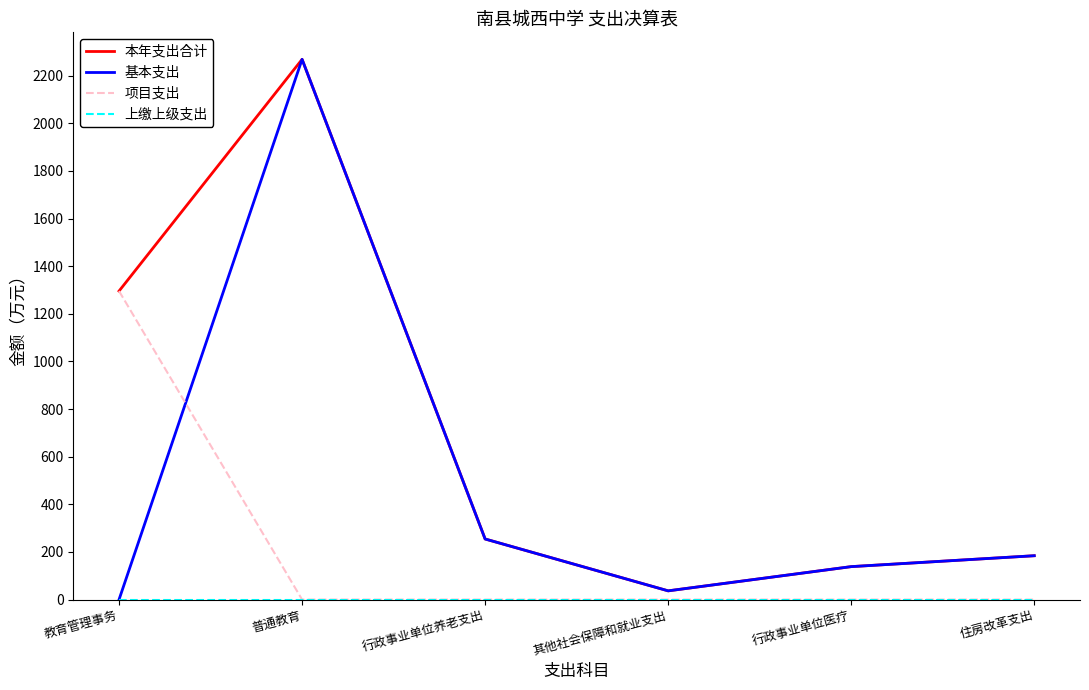

How many interior local valleys does the 本年支出合计 series have?

1